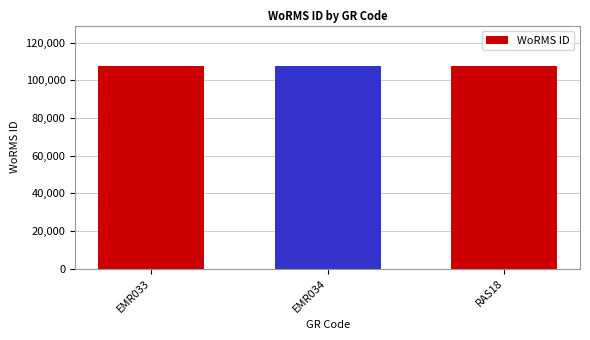

What is the label of the 1st bar from the left?

EMR033